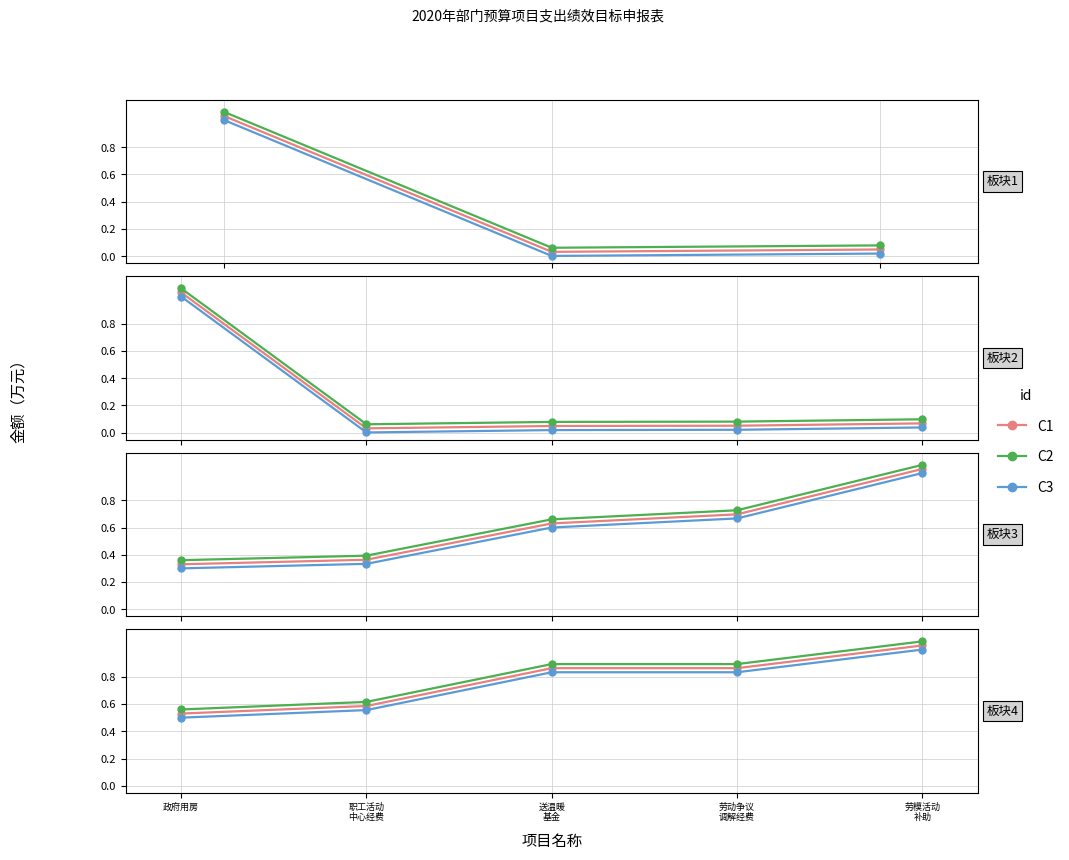

True or false: C3 and C1 intersect in this chart.

False